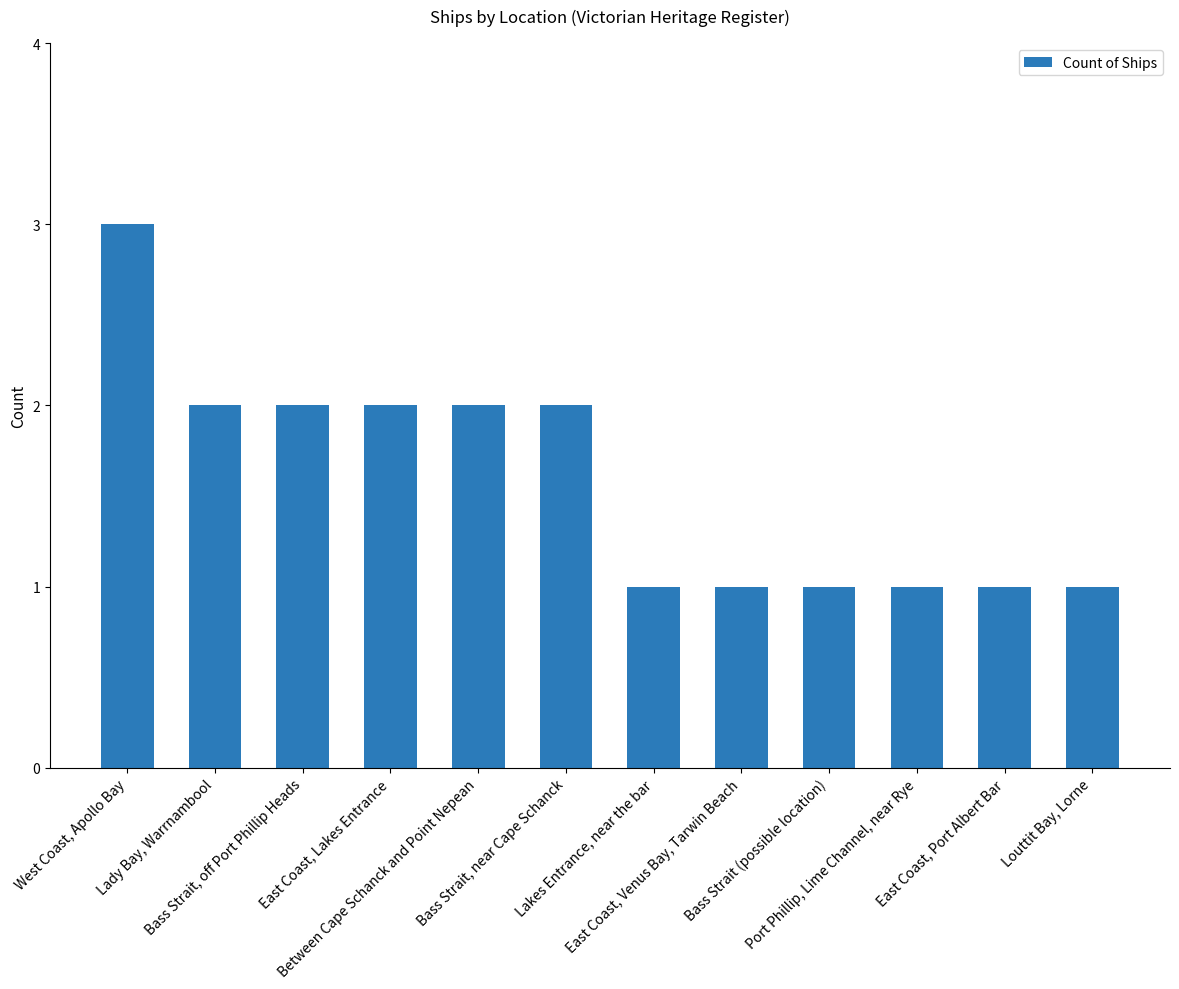

What is the difference between the second highest and minimum values?

1